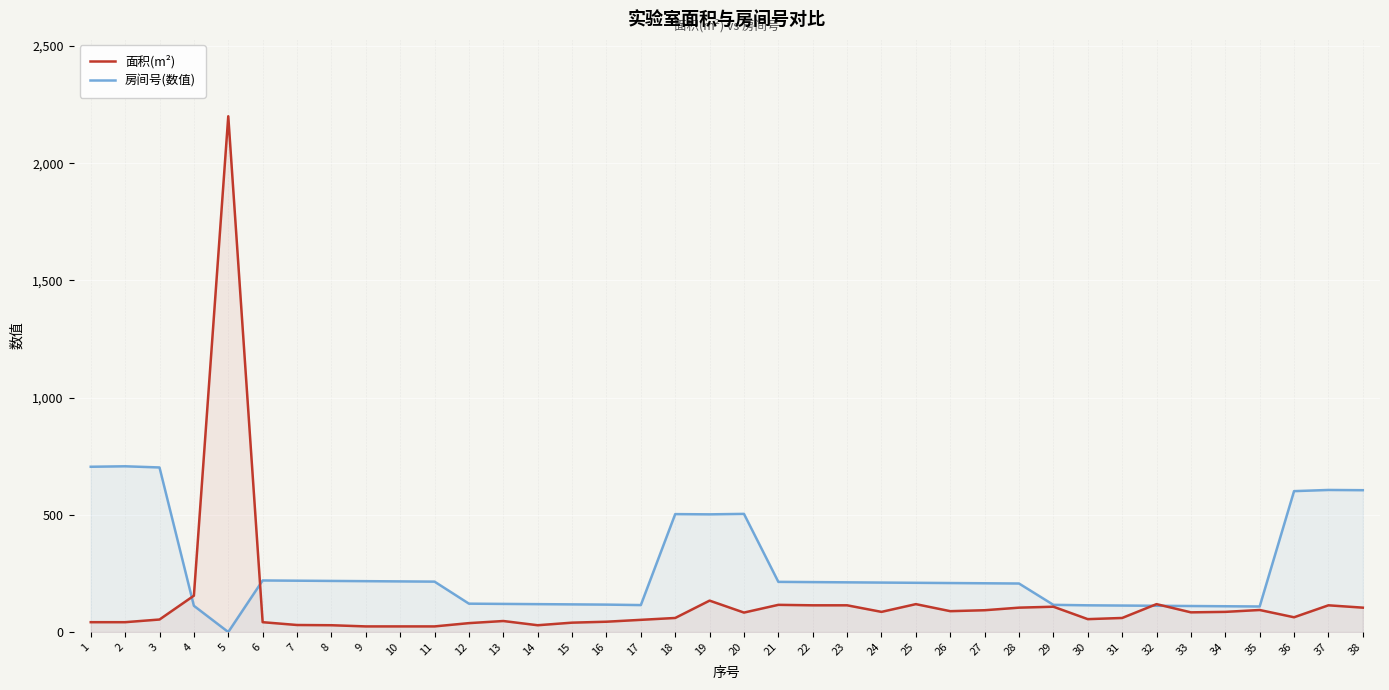

The value of 房间号(数值) at 31 is 48.0. True or false?

False